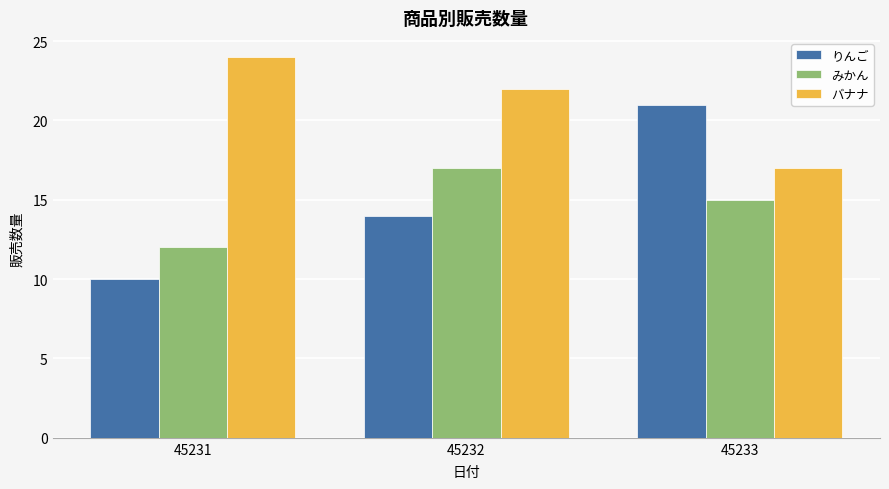

Rank the categories by みかん value from highest to lowest.

45232, 45233, 45231